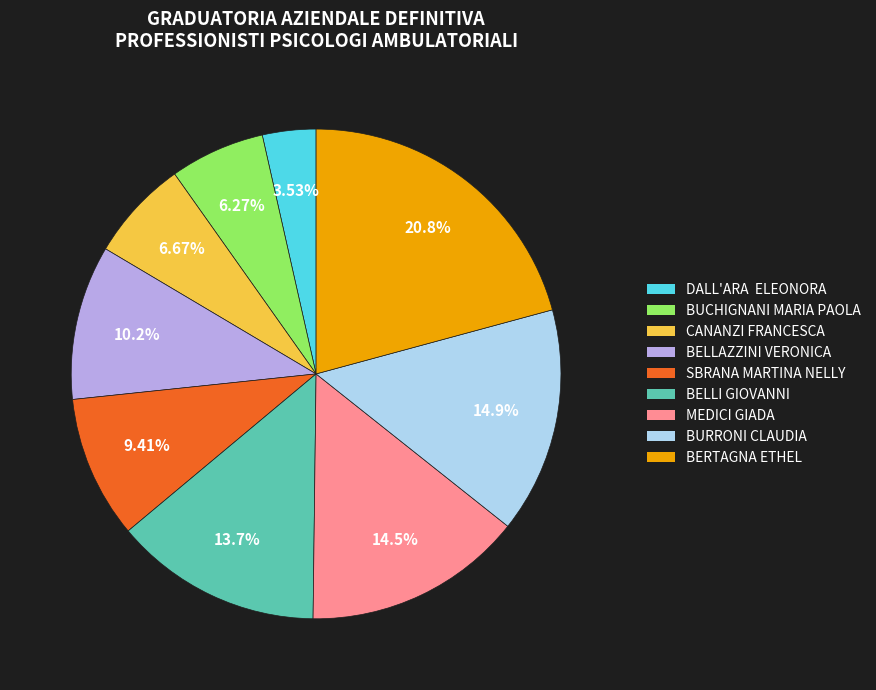

Is MEDICI GIADA the majority of the pie?

No